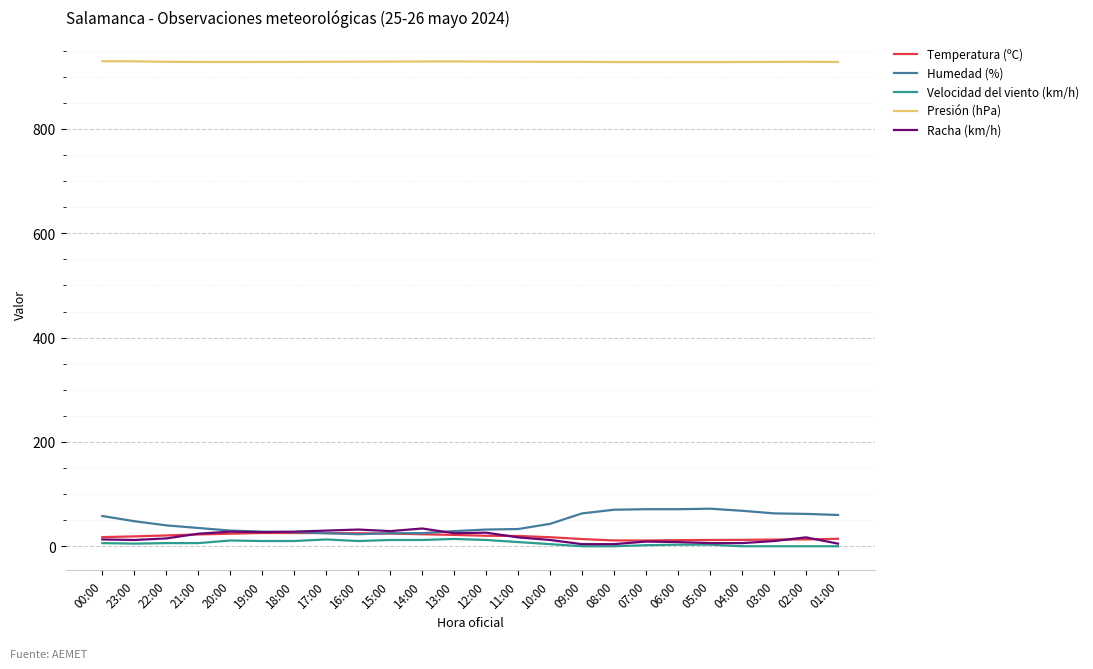

True or false: Velocidad del viento (km/h) has a value of 6.0 at 00:00.

True